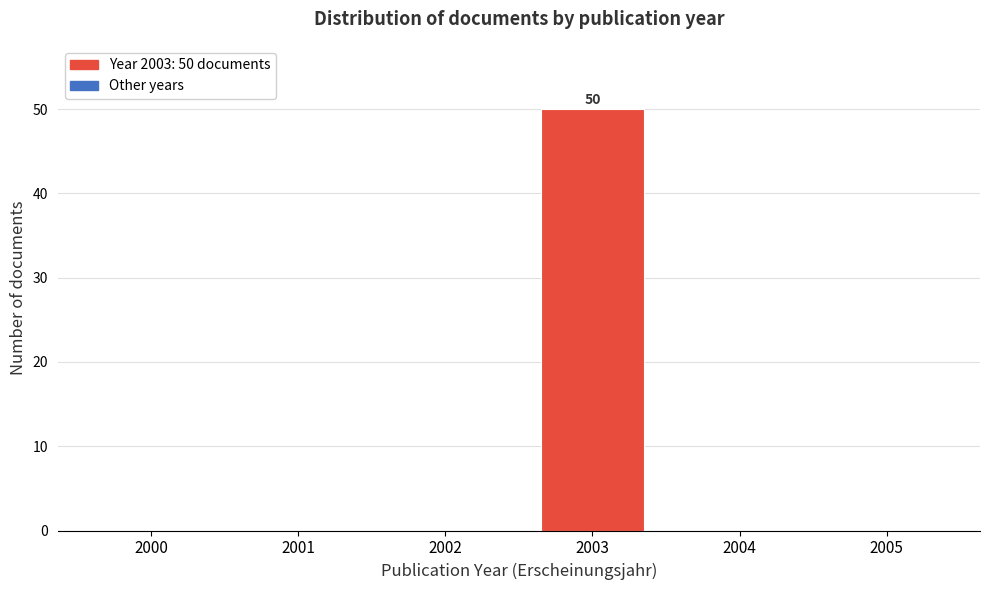

Reading right to left, extract all data points from this chart.

2005=0	2004=0	2003=50	2002=0	2001=0	2000=0